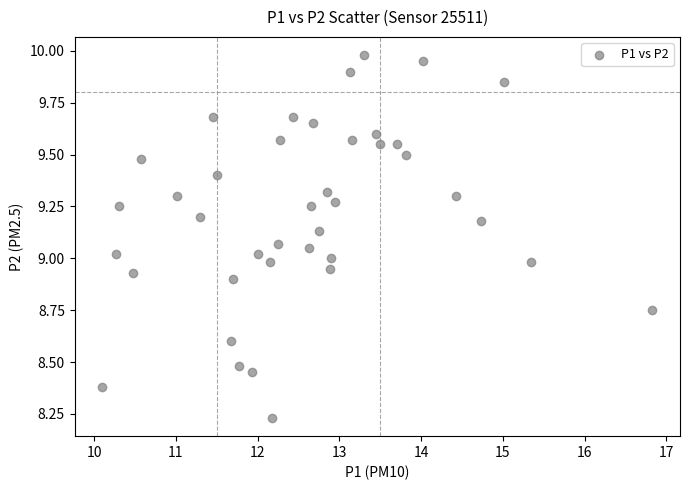

What is the range of X values (max minus min)?

6.7